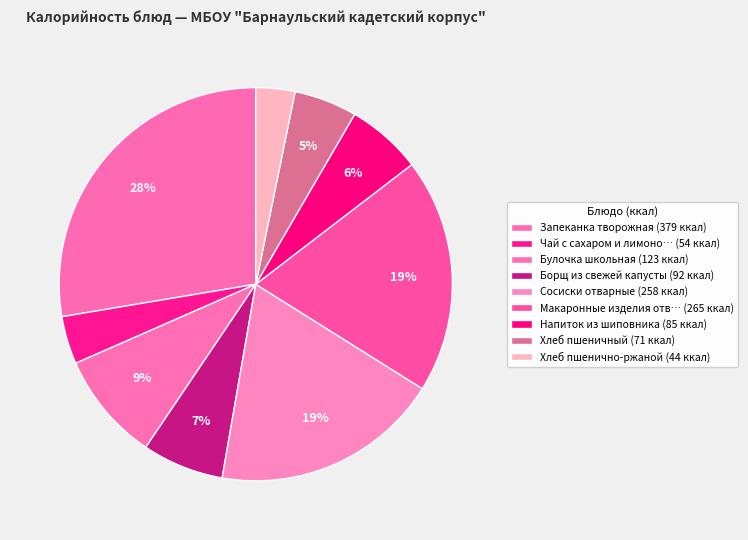

How many segments does this pie chart have?

9